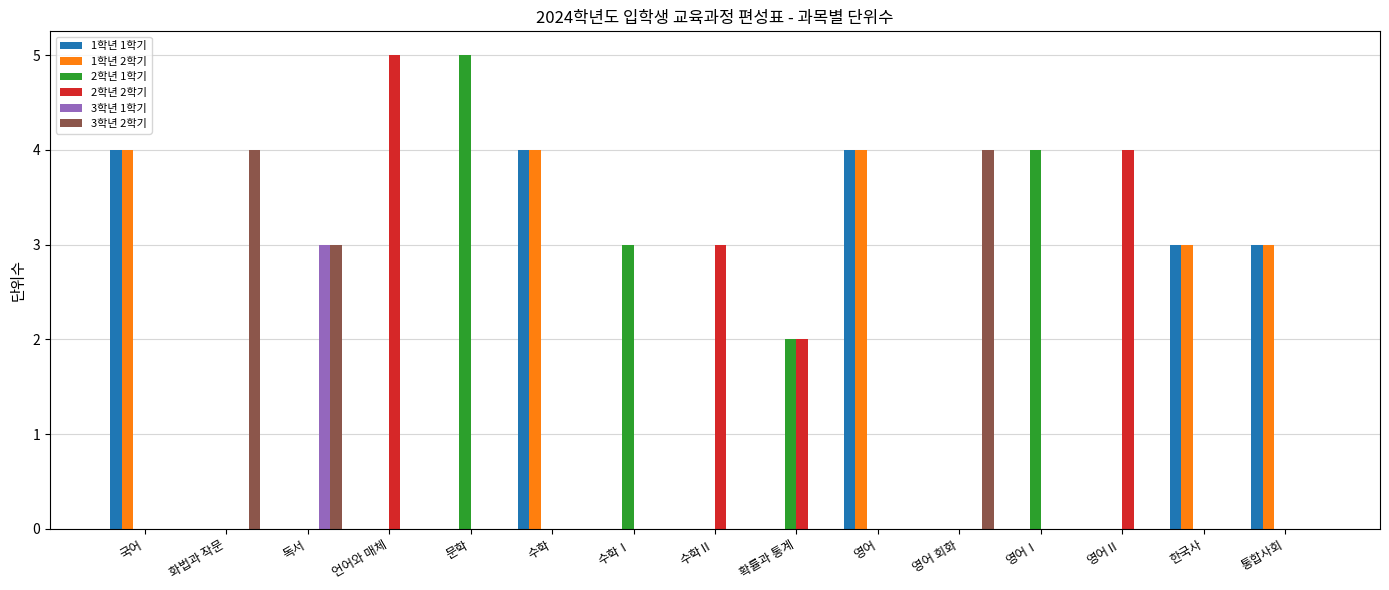

How many data points does each series have?

15